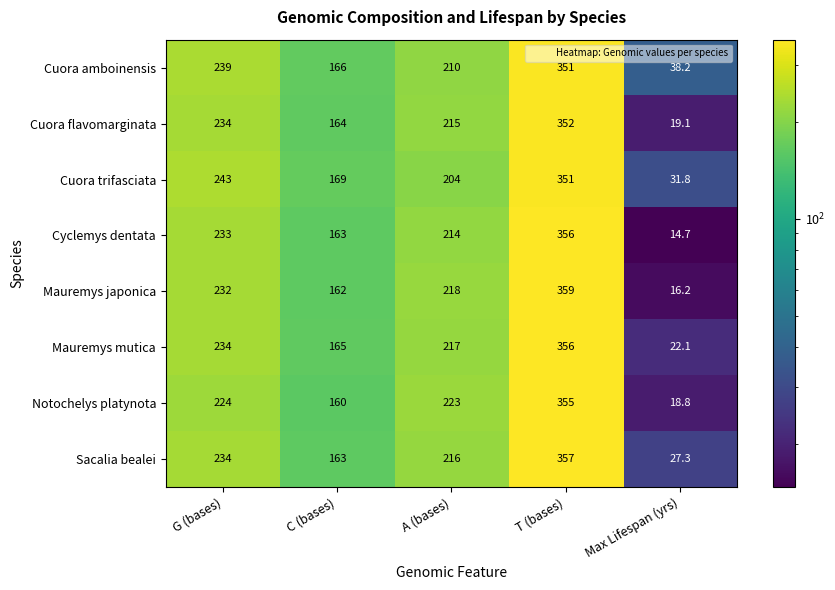

What is the sum of the Cuora amboinensis values at Max Lifespan (yrs) and C (bases)?

204.2